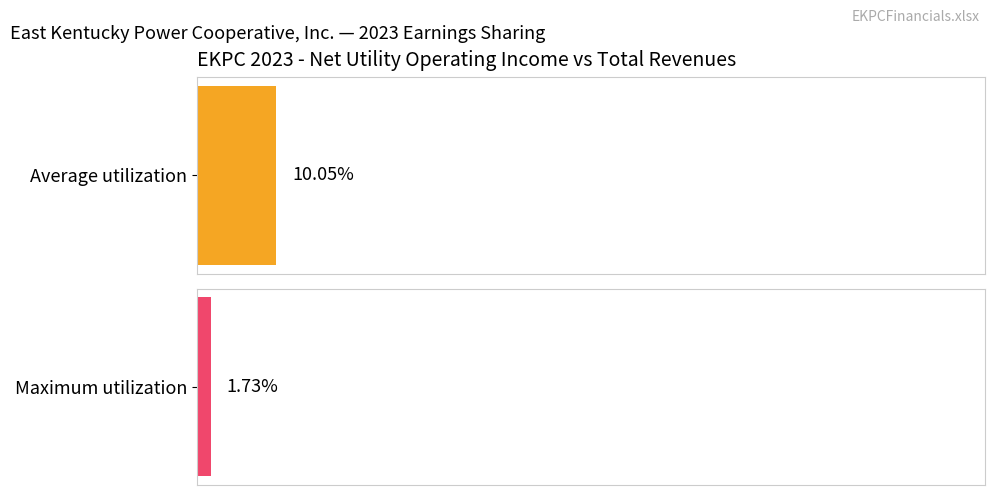

How many series are shown in this chart?

2